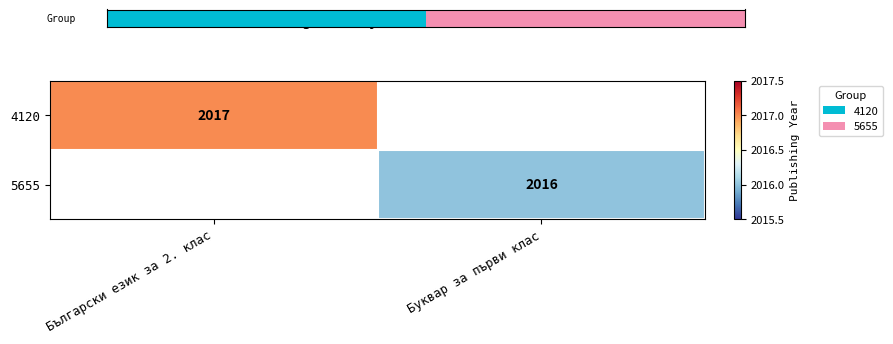

True or false: 4120 has a value of 2017 at Български език за 2. клас.

True